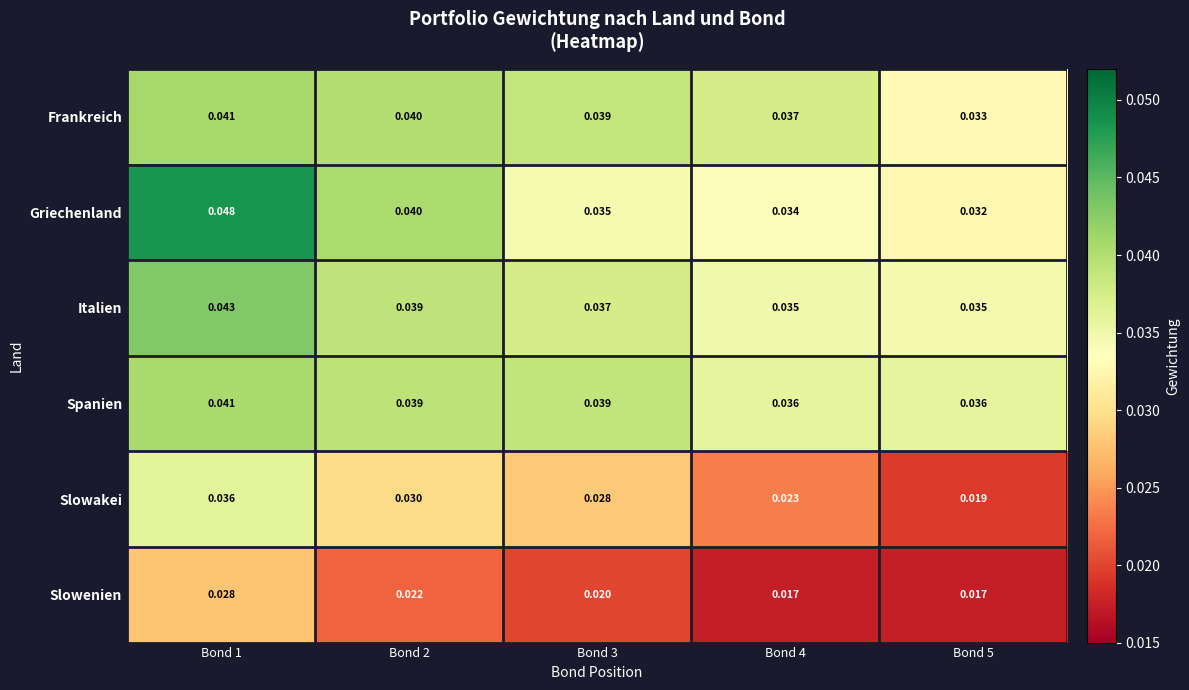

Rank the series at Bond 4 from lowest to highest value.

Slowenien, Slowakei, Griechenland, Italien, Spanien, Frankreich